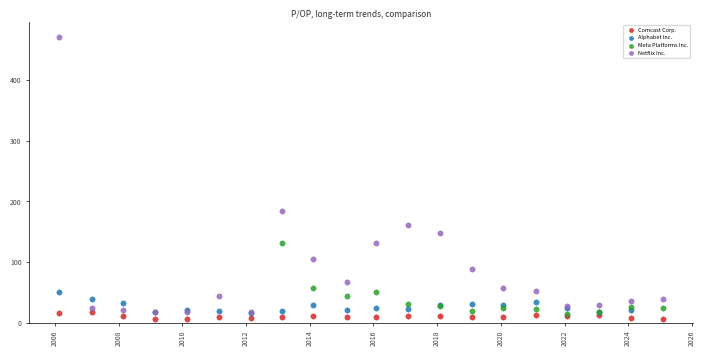

Which series reaches the maximum Y coordinate?

Netflix Inc.